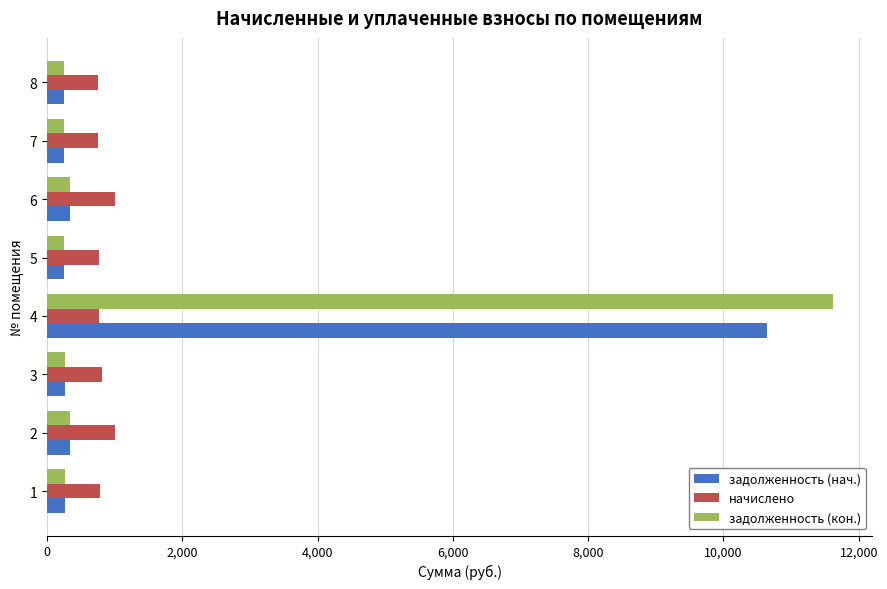

Which series has the largest range (max minus min)?

задолженность (кон.)